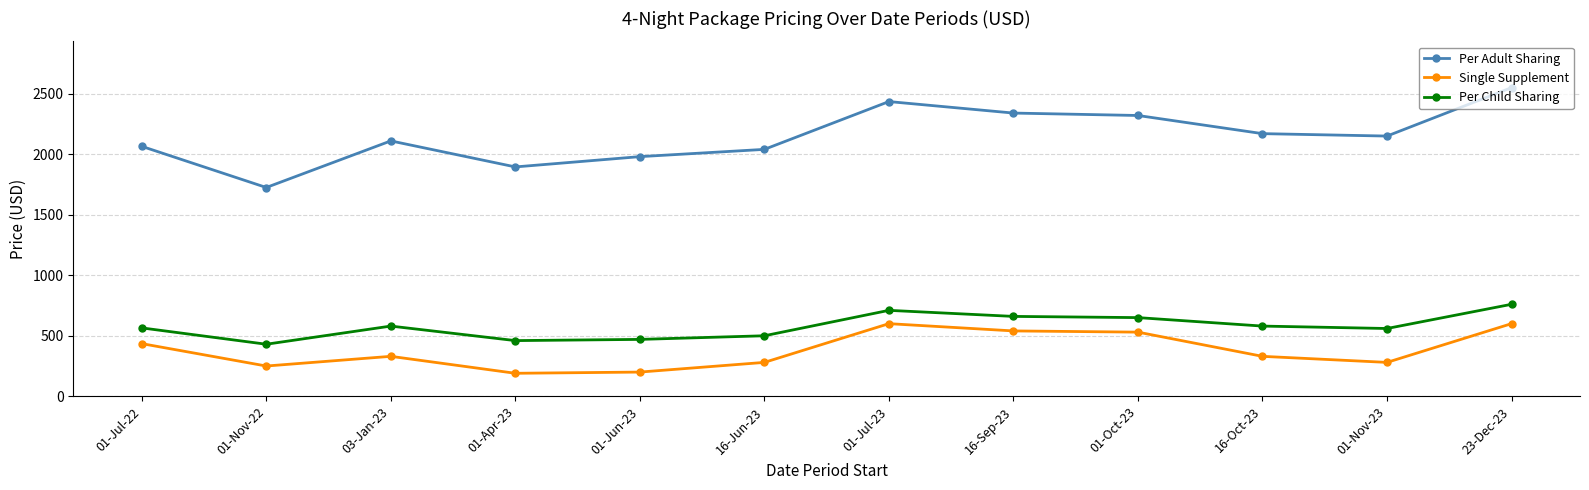

What is the difference between the second highest and minimum values in the Per Child Sharing series?

280